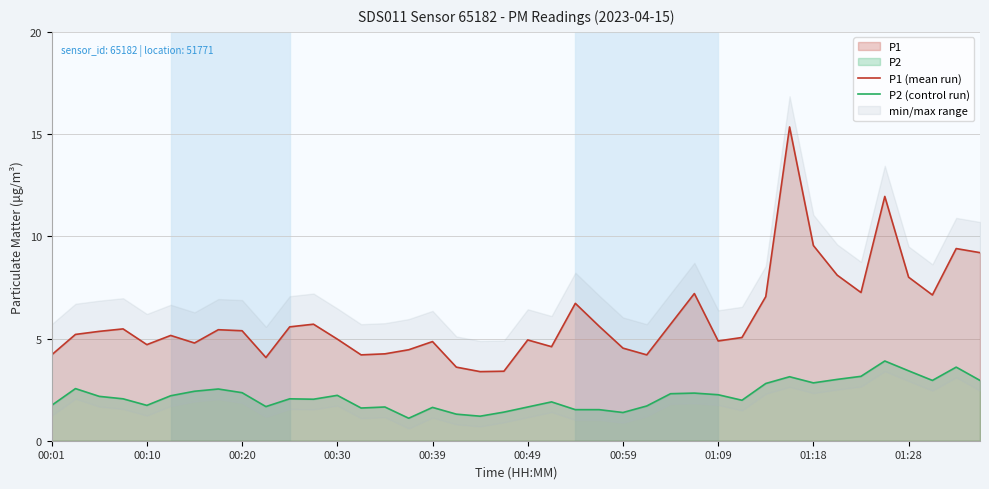

True or false: P1 (mean run) and P2 (control run) cross at least once.

False